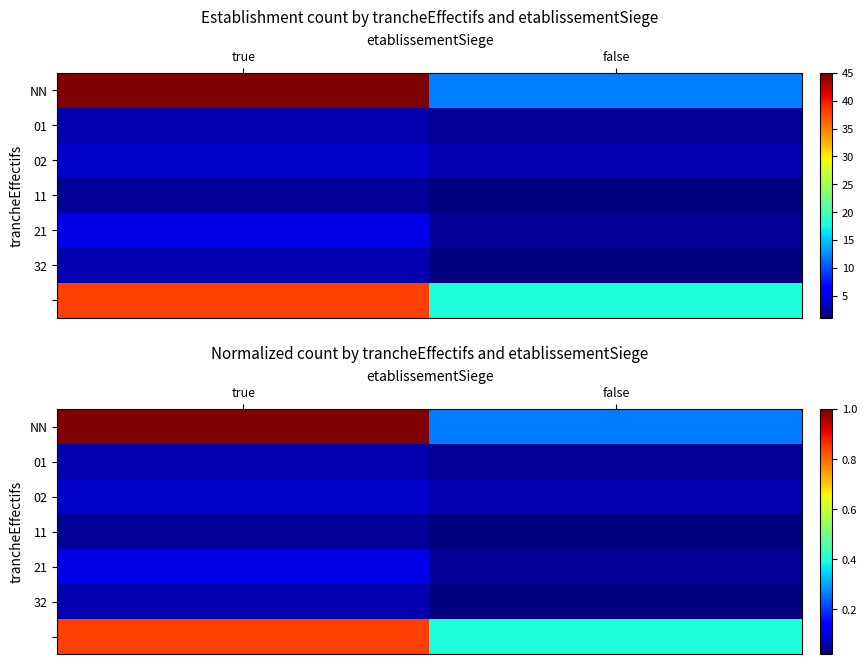

List the labels in order of 11 value, smallest first.

false, true